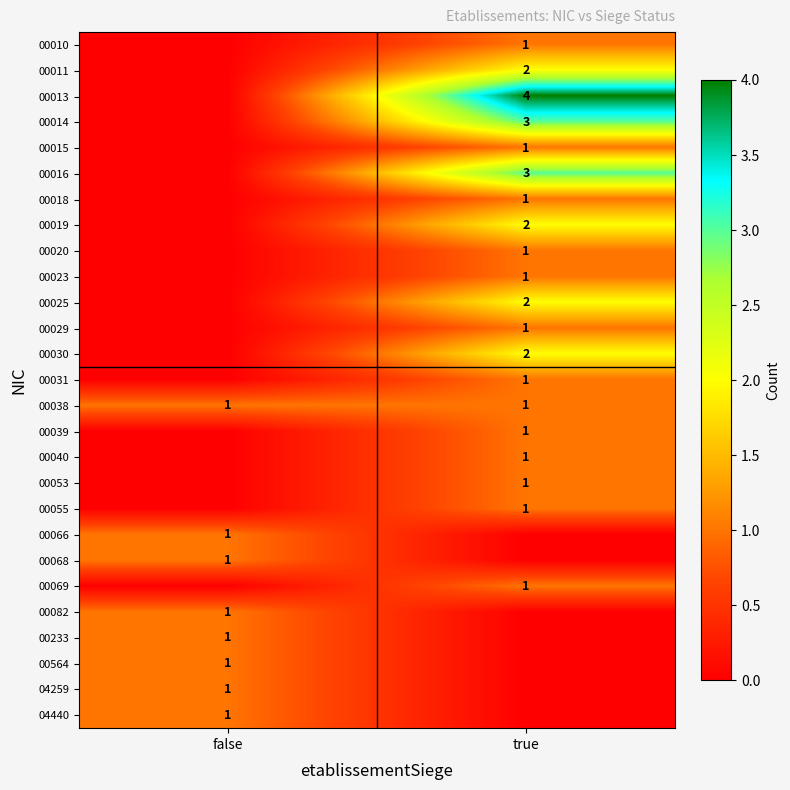

The value of 00031 at true is 1. True or false?

True